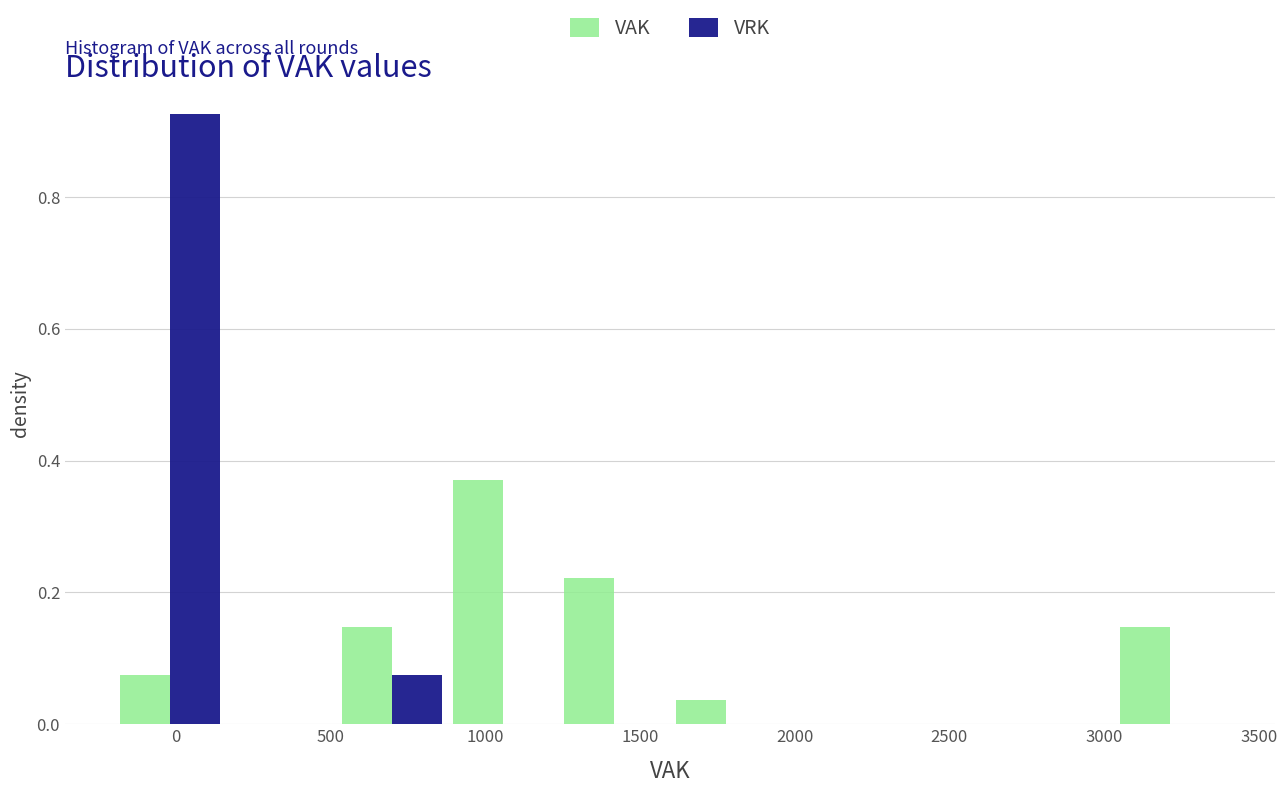

In the VAK series, which range on the x-axis has the tallest bar?

900 to 1250